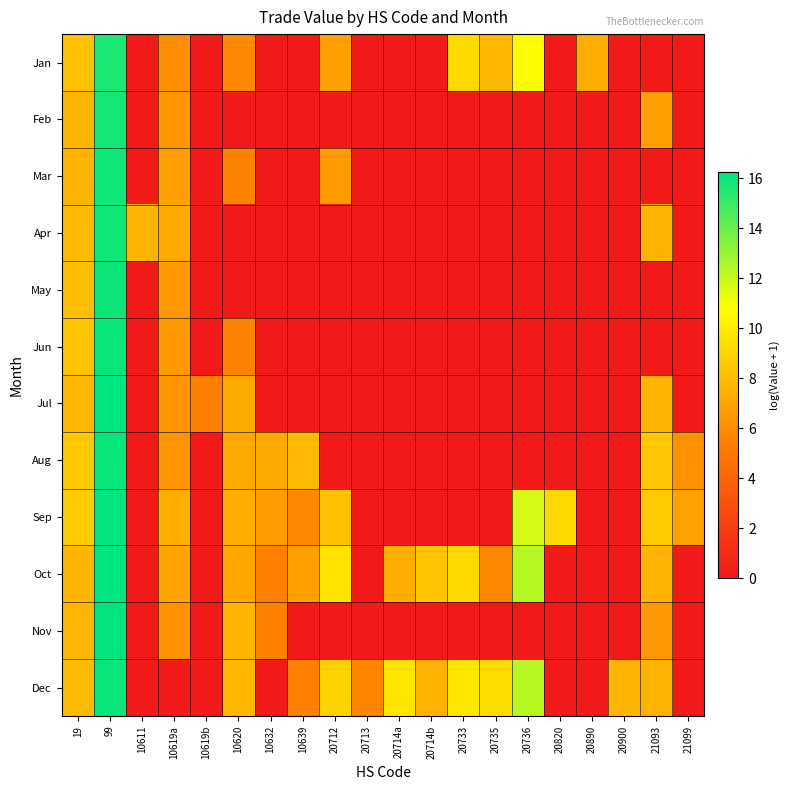

Rank the series by their maximum value, from highest to lowest.

Oct, Jul, Sep, Nov, Dec, Jun, Aug, May, Mar, Apr, Feb, Jan